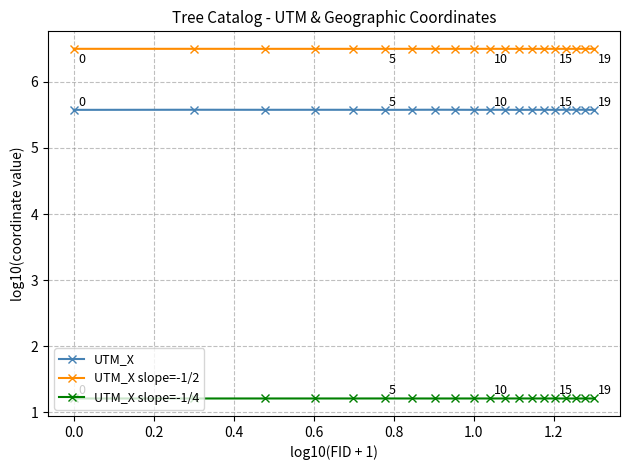

Which series has the widest spread of values?

UTM_X